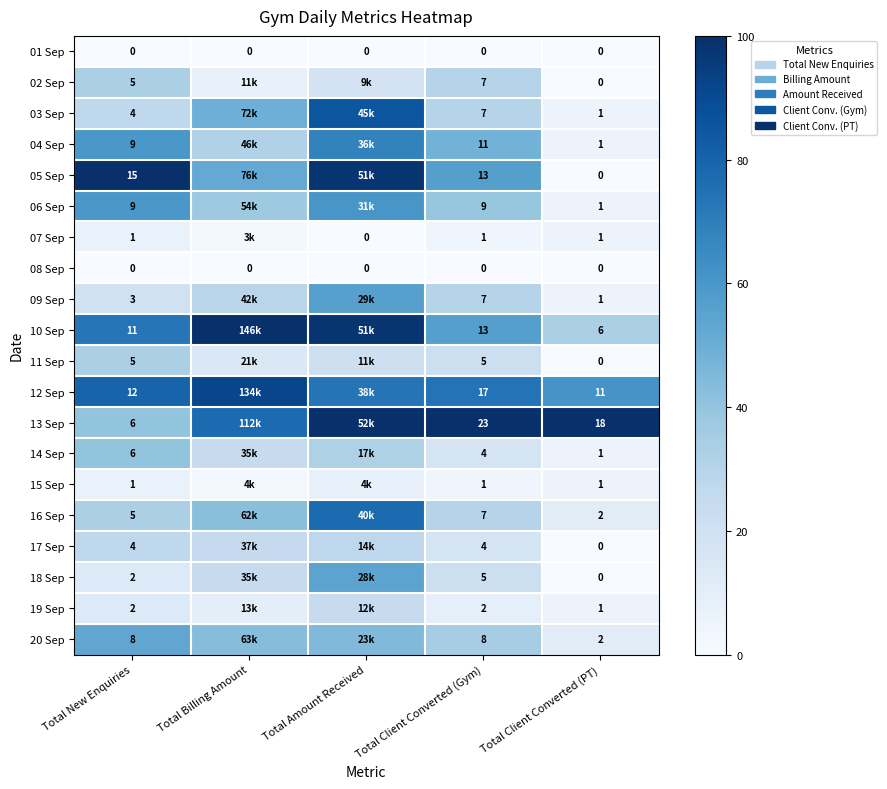

Is the value of 09 Sep at Total Client Converted (PT) greater than the value of 20 Sep at Total Client Converted (PT)?

No